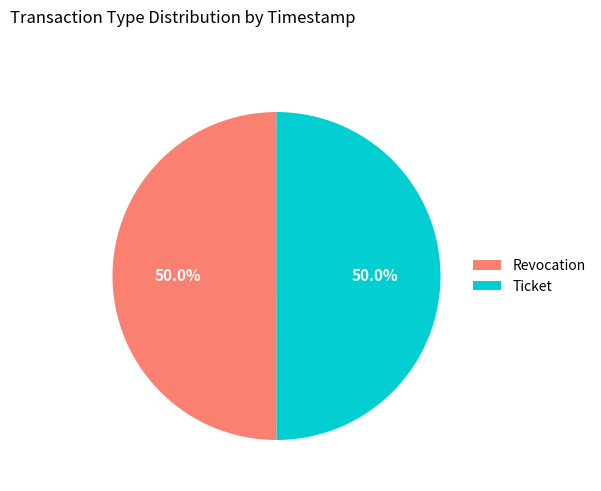

To the nearest percent, what is the combined percentage of Ticket and Revocation?

100%